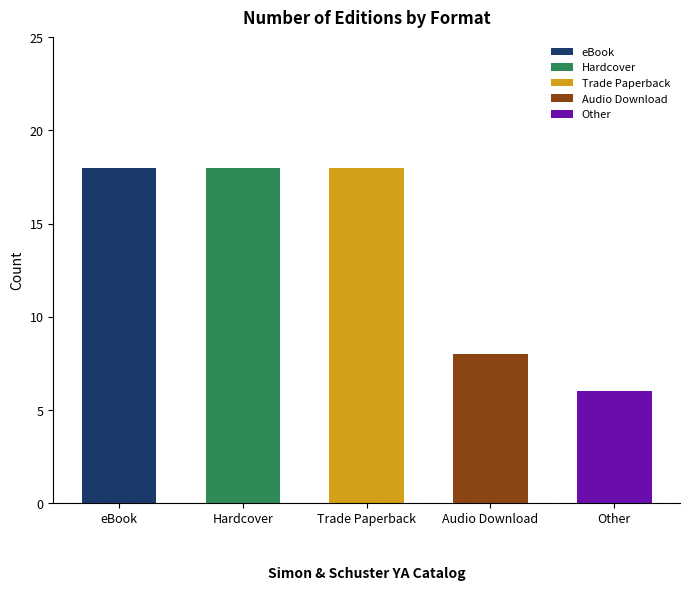

Where is the data nearest to the value 13?

Hardcover